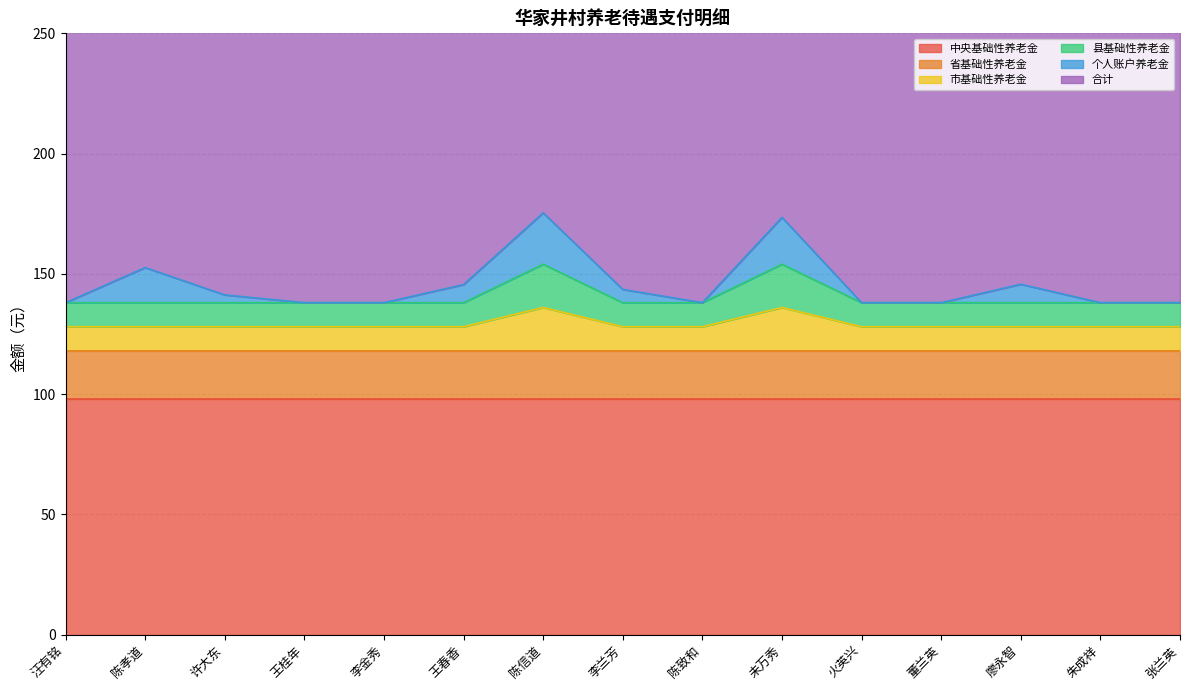

Where do 个人账户养老金 and 省基础性养老金 first cross each other?

王春香 and 陈信道